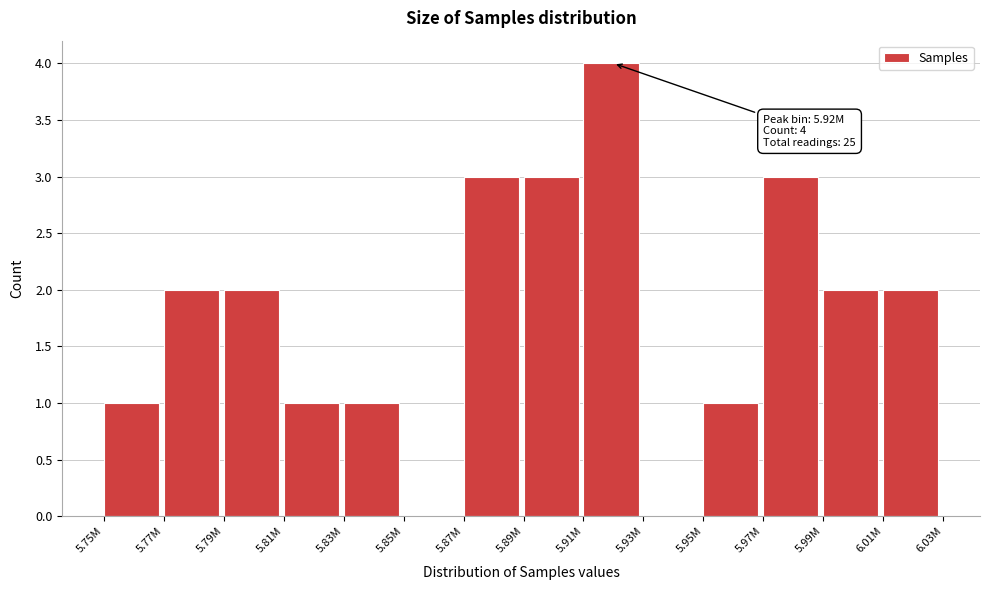

Reading left to right, transcribe all the data shown in this chart.

5.75M=1	5.77M=2	5.79M=2	5.81M=1	5.83M=1	5.85M=0	5.87M=3	5.89M=3	5.91M=4	5.93M=0	5.95M=1	5.97M=3	5.99M=2	6.01M=2